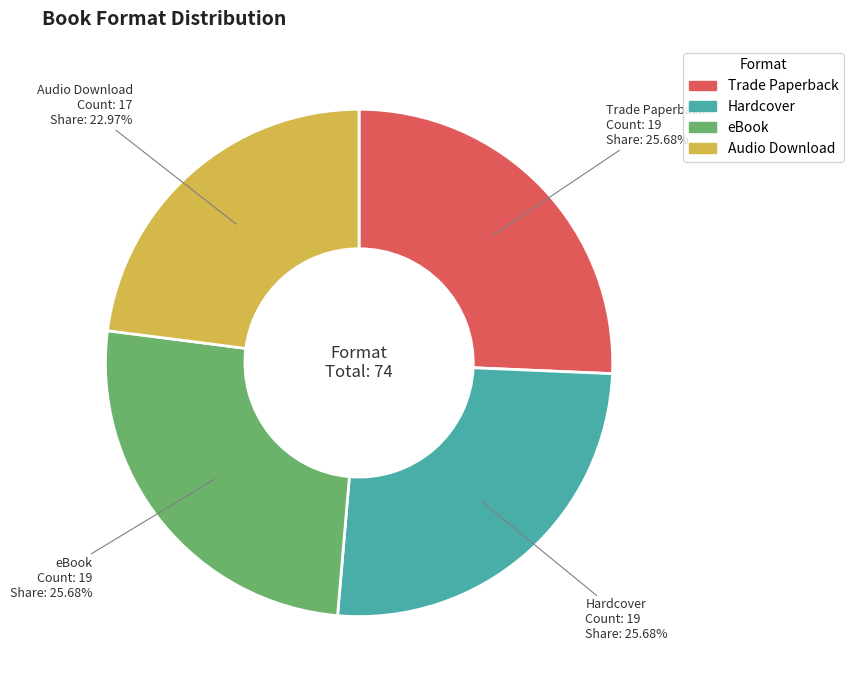

Does eBook account for over 50% of the chart?

No